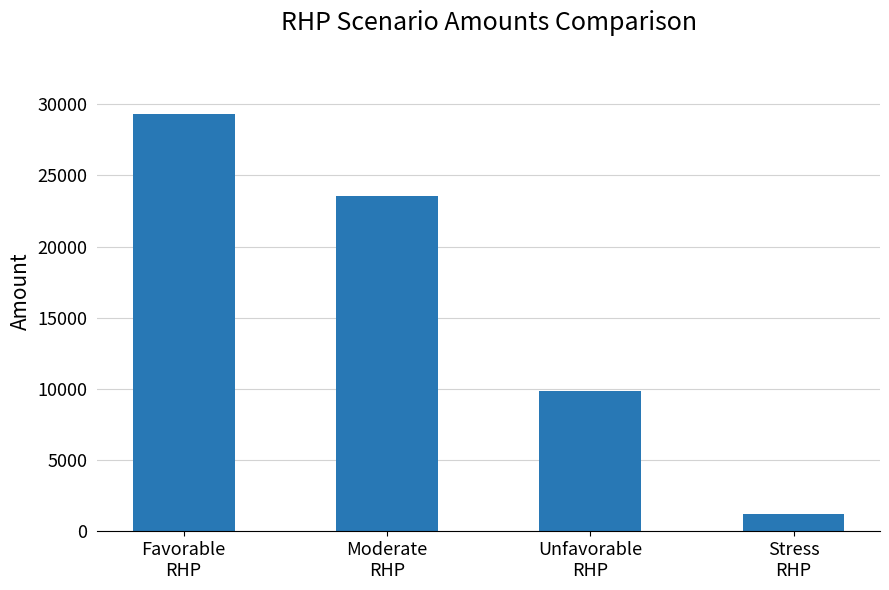

At which category does the chart reach its minimum across all series?

Stress
RHP